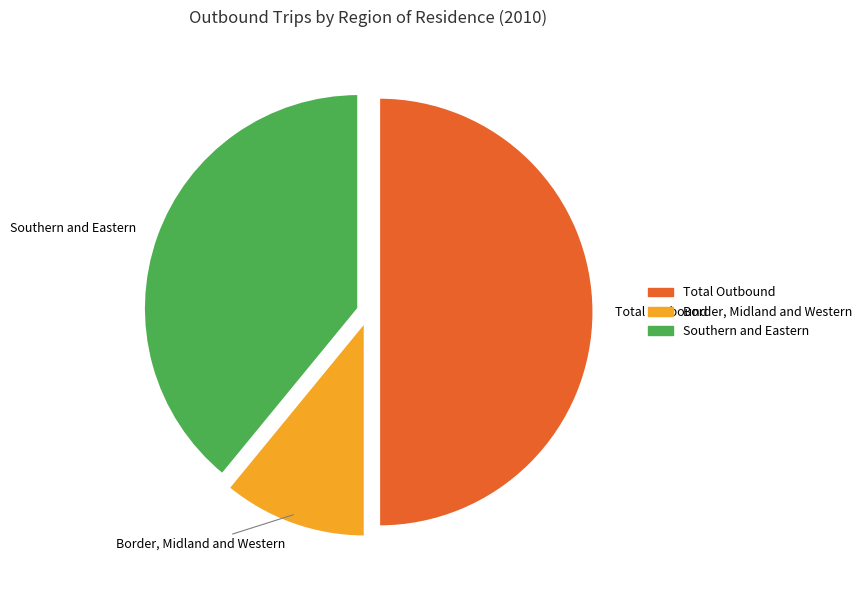

Approximately how many times larger is the value at Southern and Eastern compared to Border, Midland and Western?

3.6